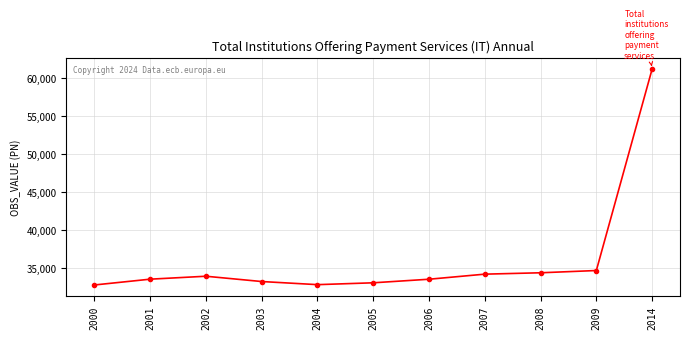

What is the maximum value shown in the chart?

61213.9